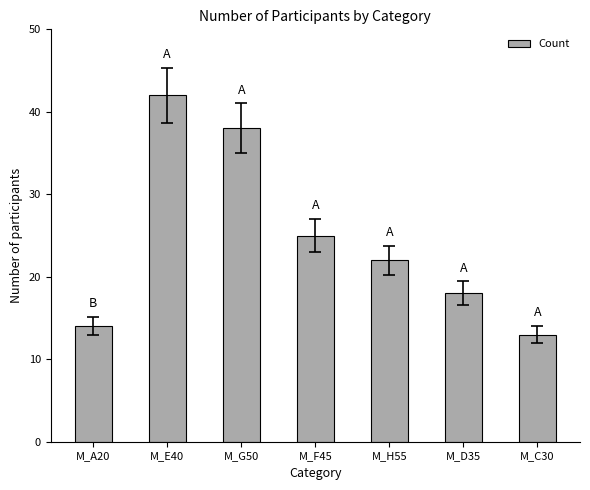

How many values are below 22?

3